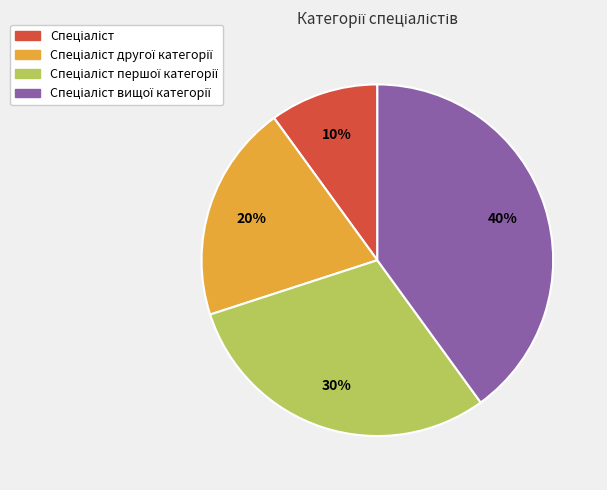

Does any single category account for the majority?

No